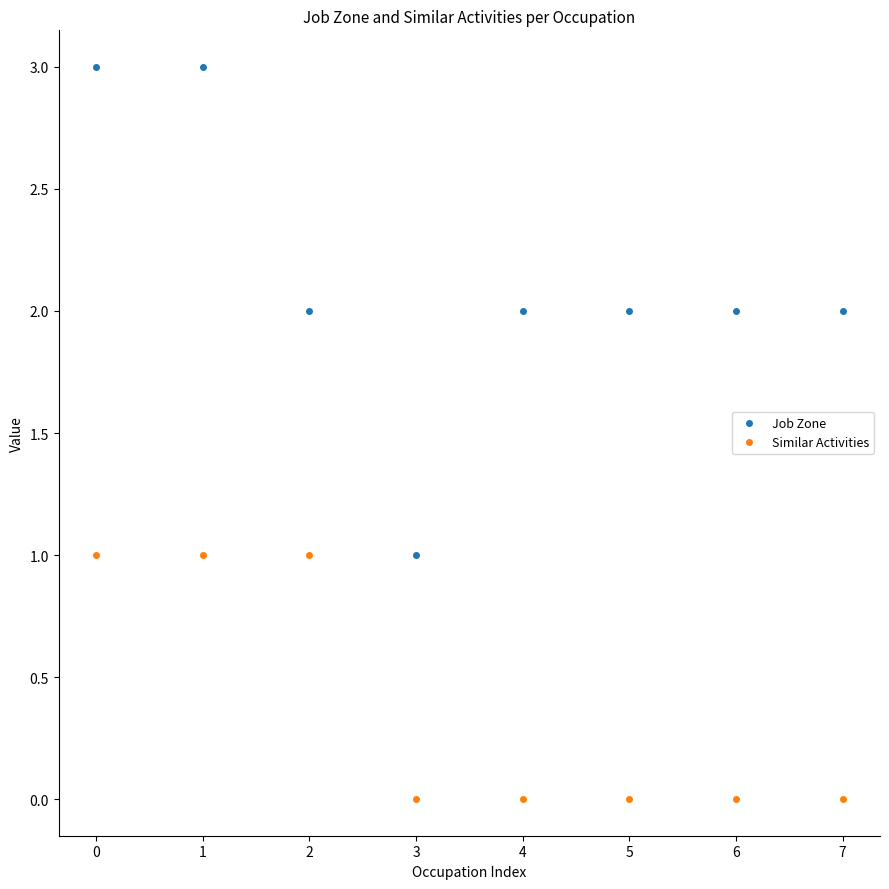

What is the maximum value shown in the chart?

3